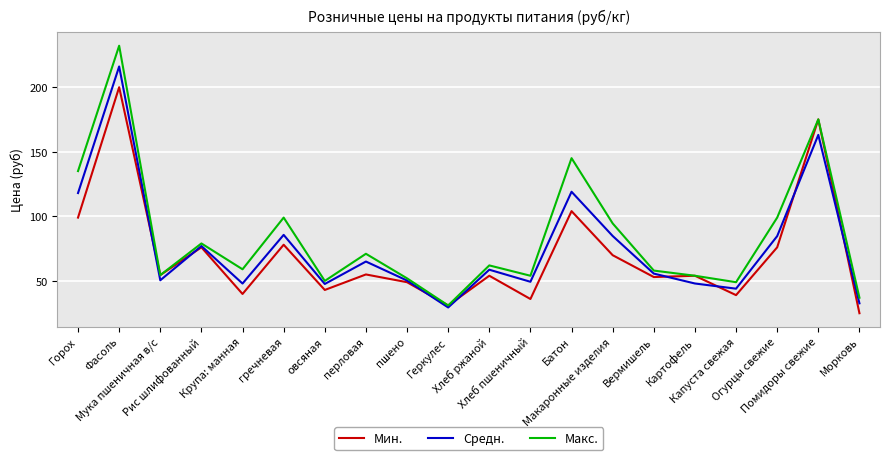

After their last crossing, which series has the higher values: Средн. or Мин.?

Средн.